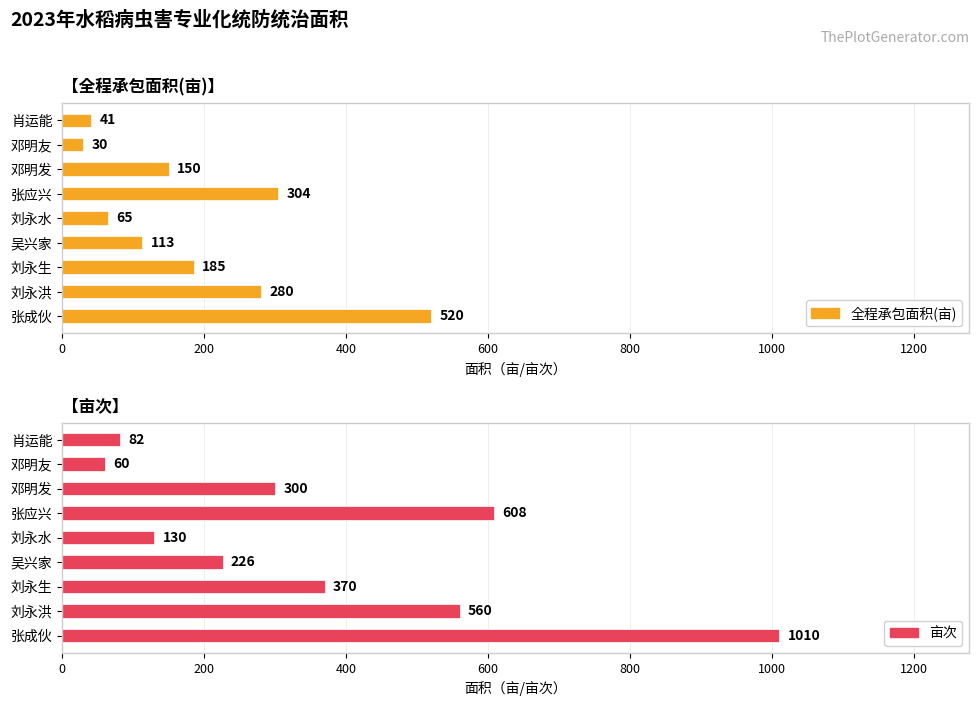

Is the value of 亩次 at 肖运能 greater than the value of 全程承包面积(亩) at 刘永洪?

No